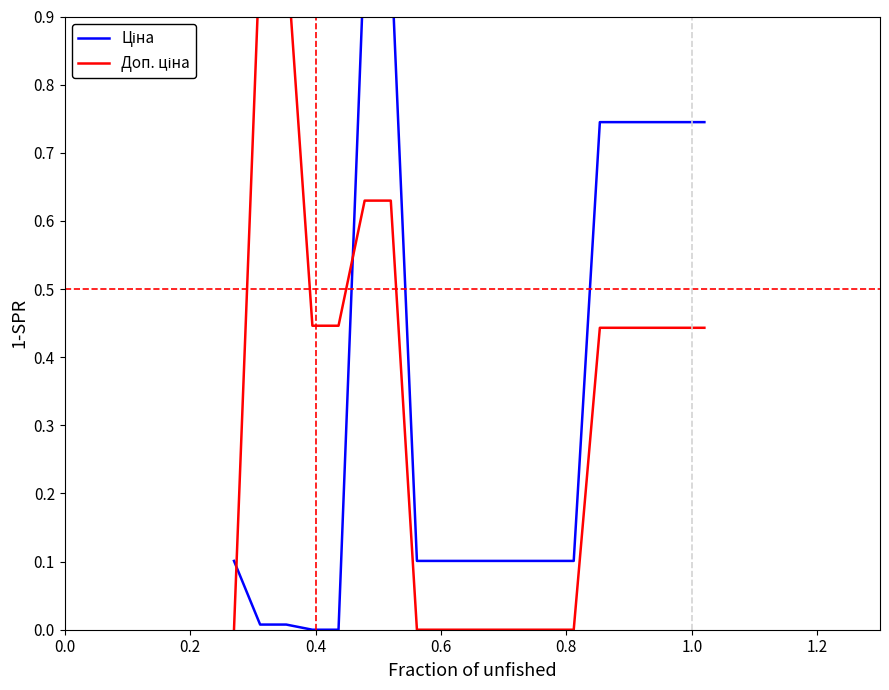

Rank the series at 1.2 from lowest to highest value.

Доп. ціна, Ціна